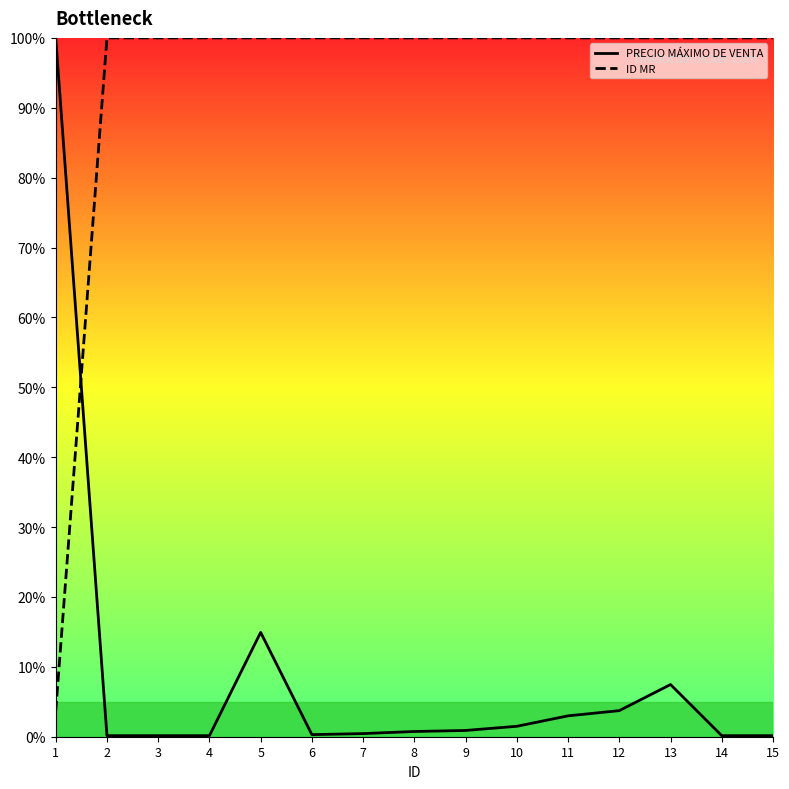

Which category has the lowest value in the ID MR series?

1